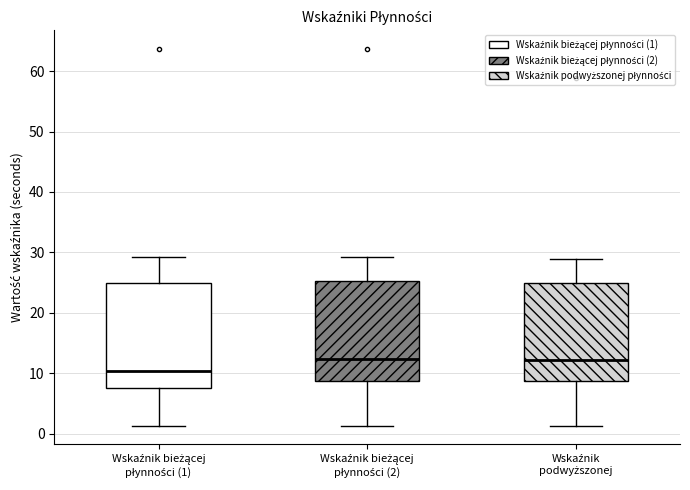

Where is the lower edge of the box for Wskaźnik bieżącej płynności (2) on the y-axis? The values are not printed on the chart, so give them approximately, as read against the axis.

9